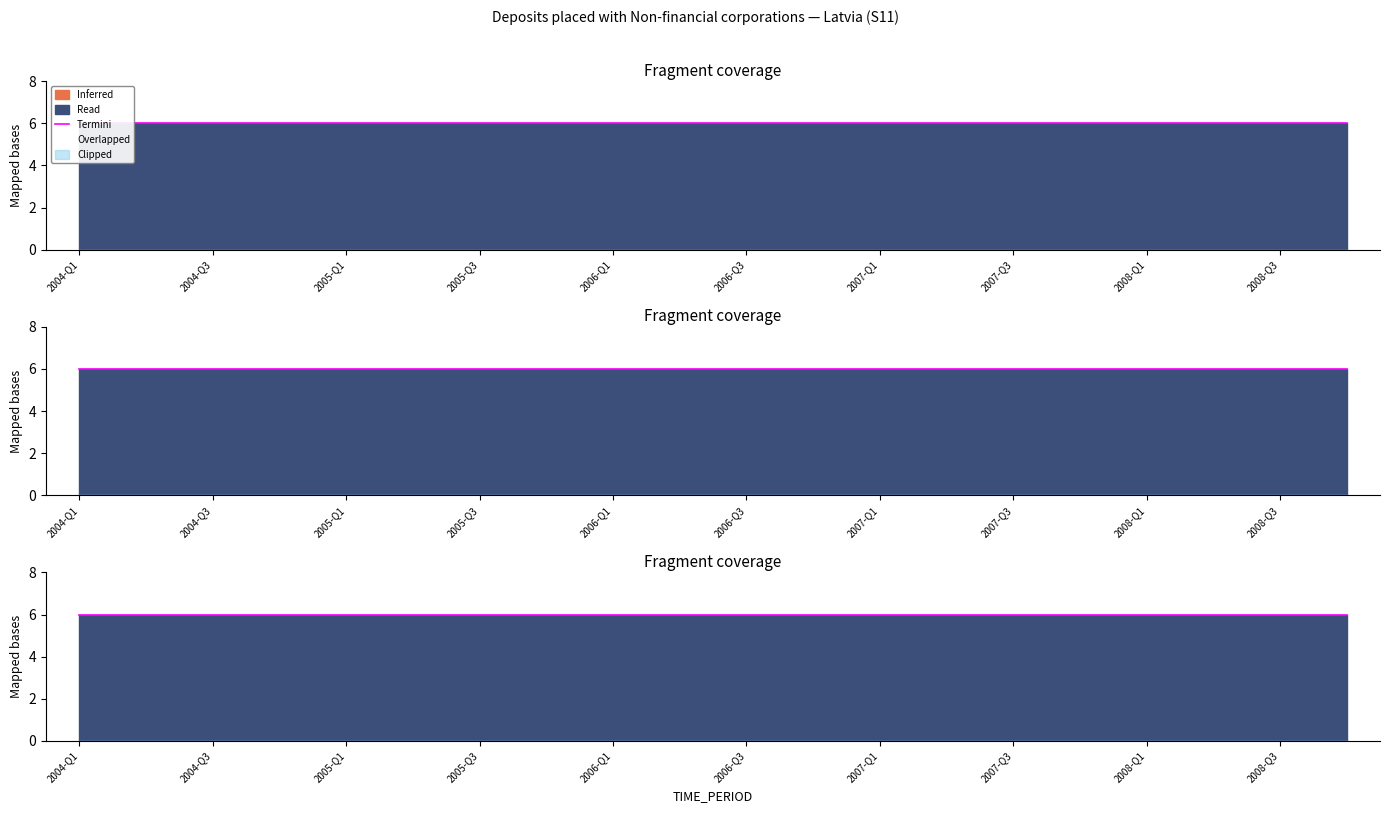

Count the number of categories in the chart.

20